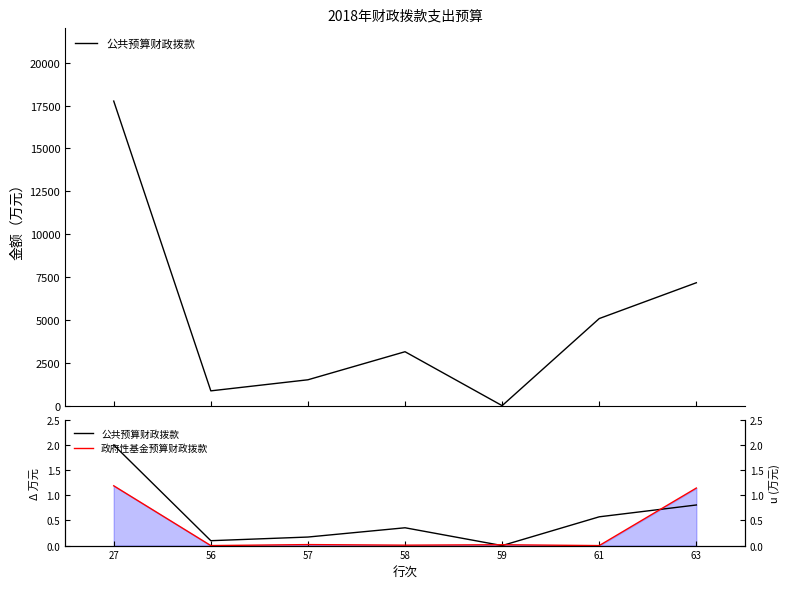

True or false: 政府性基金预算财政拨款 and 公共预算财政拨款 intersect in this chart.

True